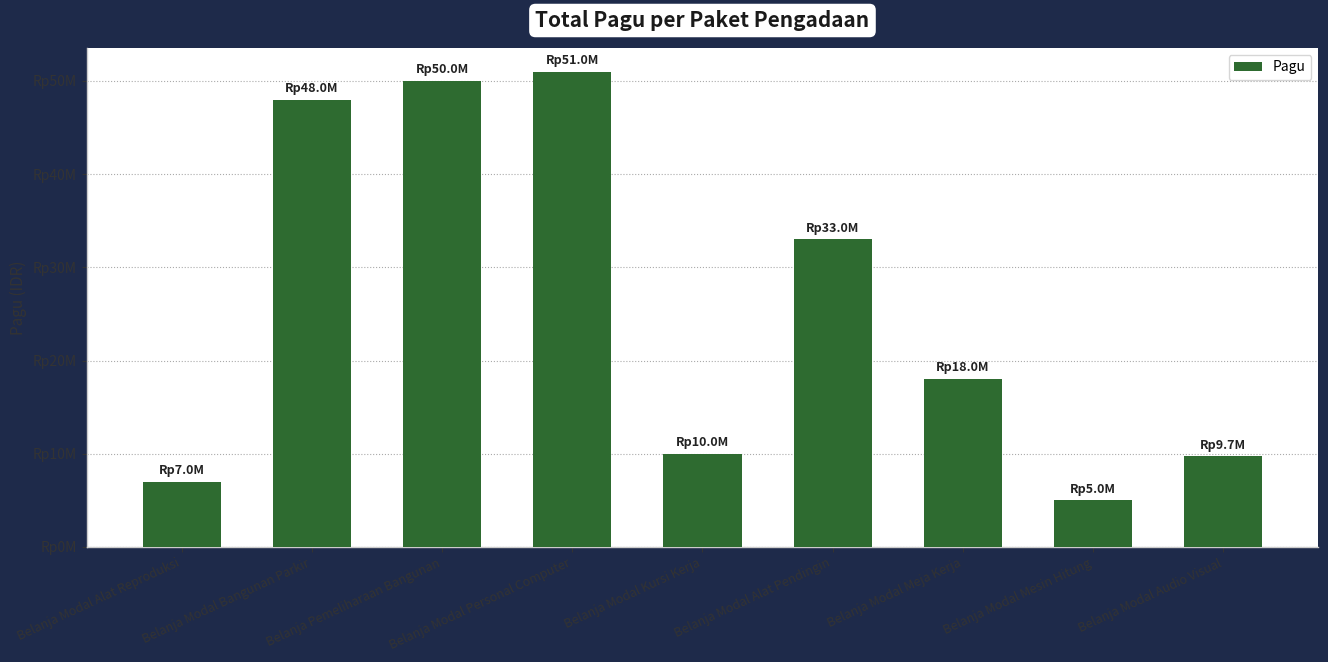

What is the average value?

25747111